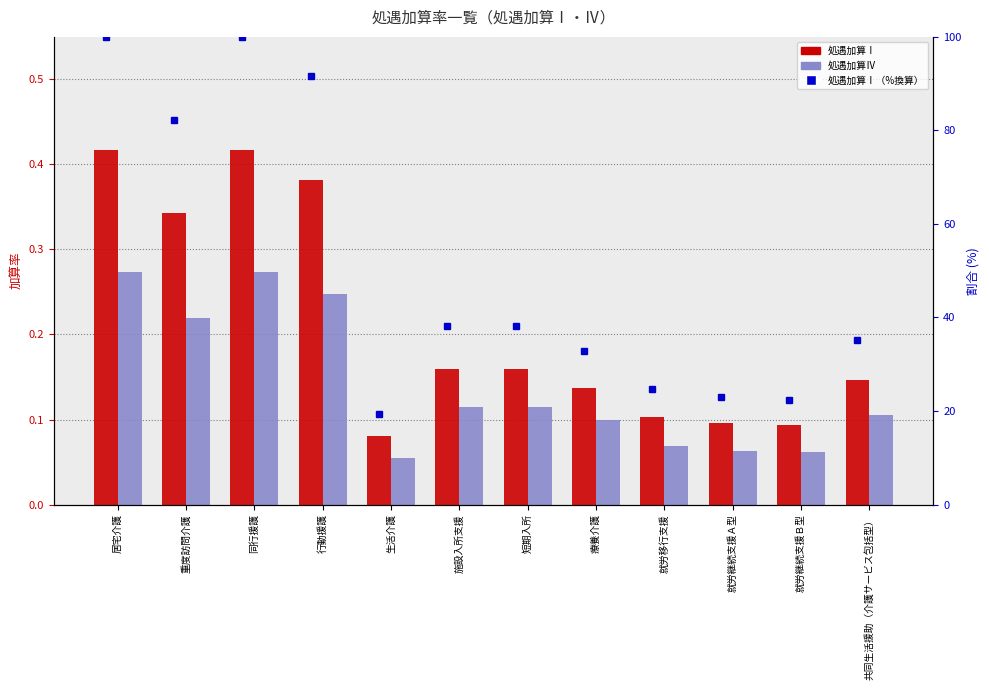

What is the sum of the 処遇加算Ⅰ values at 重度訪問介護 and 生活介護?

0.4